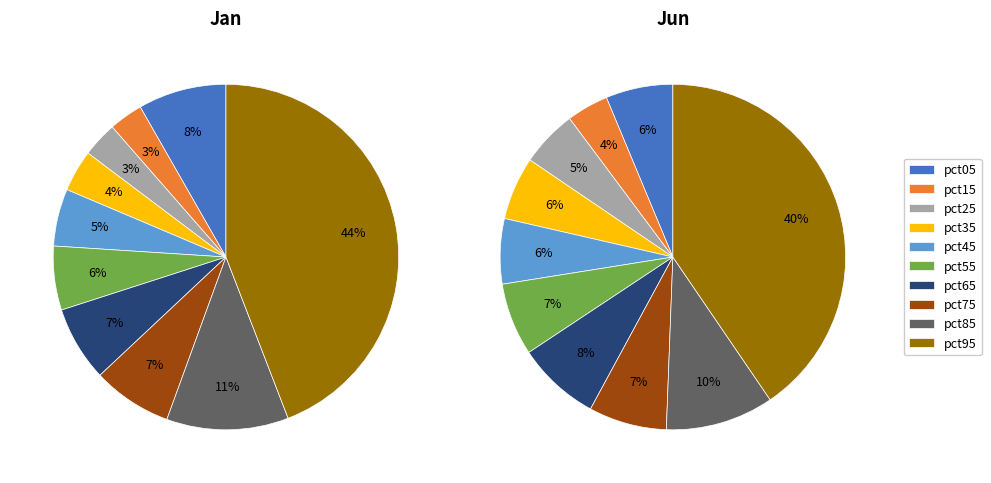

Is there any slice that represents more than half of the pie?

No